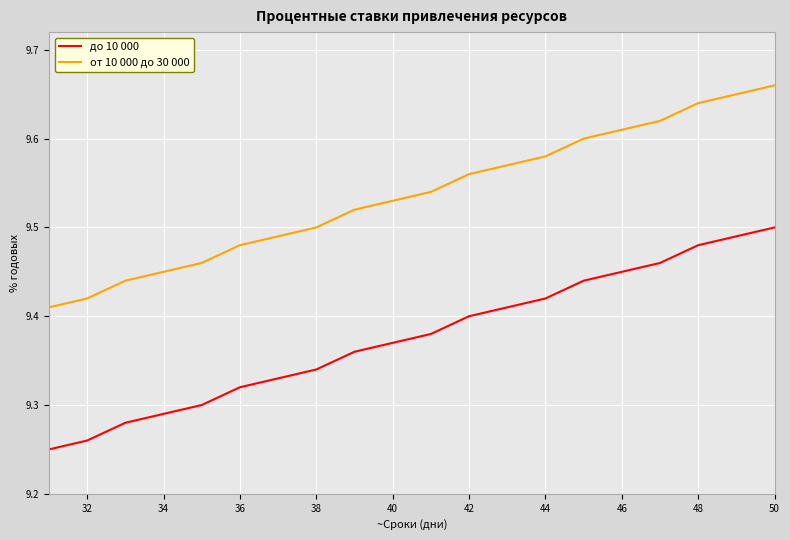

True or false: до 10 000 and от 10 000 до 30 000 intersect in this chart.

False